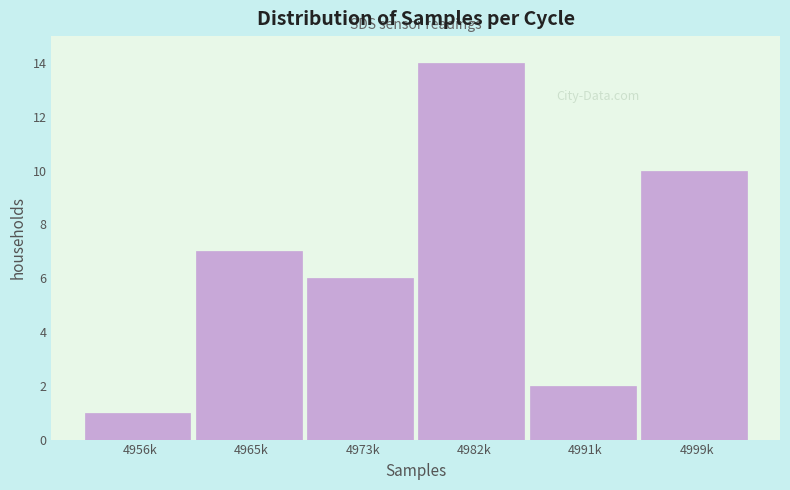

Reading left to right, list all the values displayed in this chart.

1	7	6	14	2	10